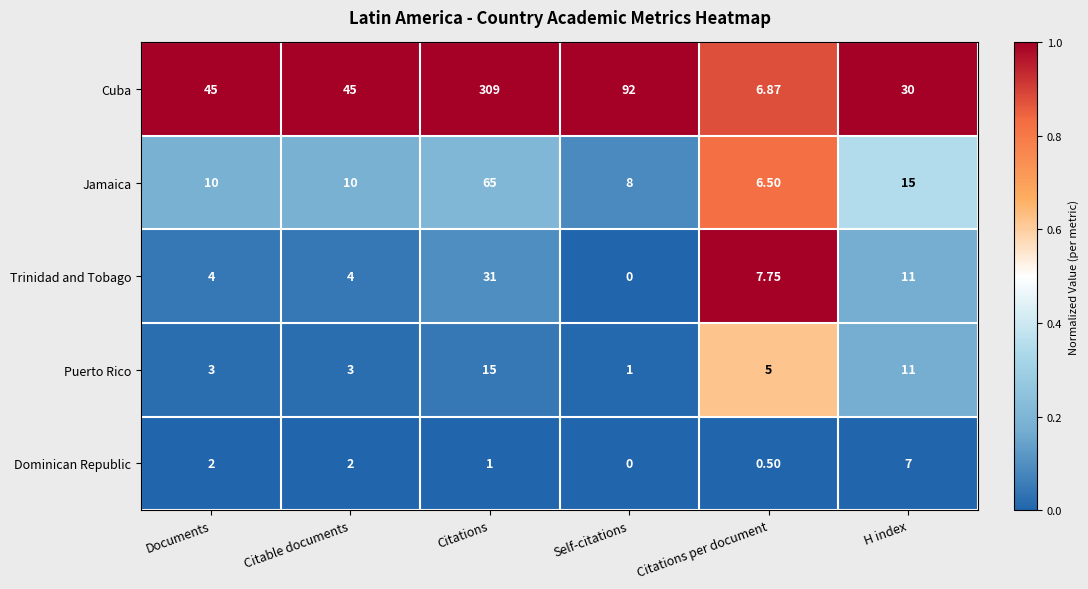

List the series in order of their peak value, lowest first.

Dominican Republic, Puerto Rico, Trinidad and Tobago, Jamaica, Cuba